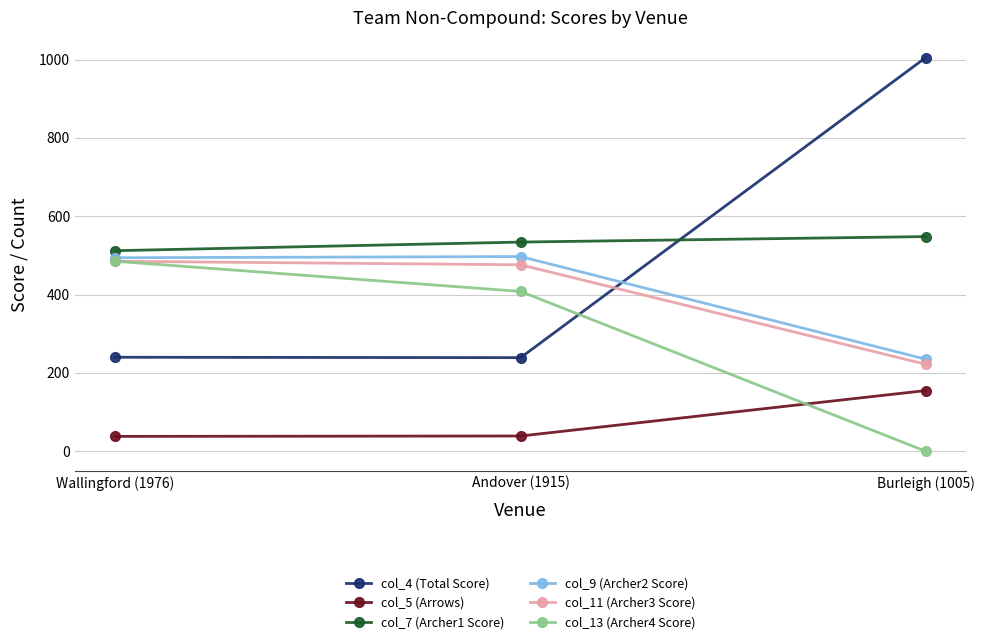

The col_7 (Archer1 Score) series shows 512 at Wallingford (1976). True or false?

True